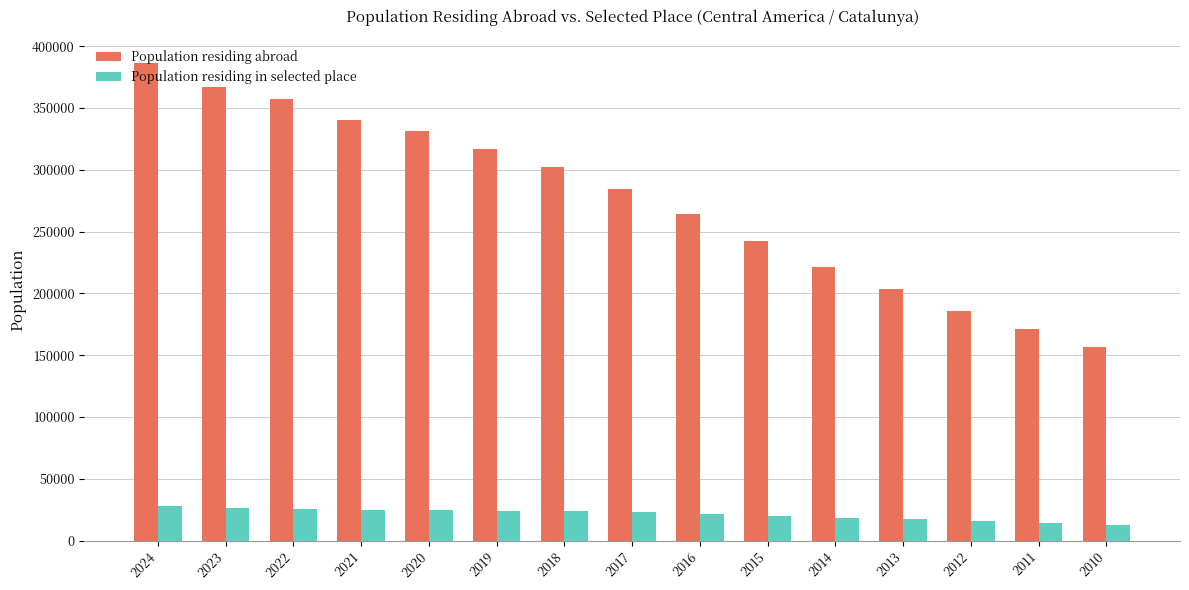

Between 2014 and 2011, which series saw the biggest shift?

Population residing abroad